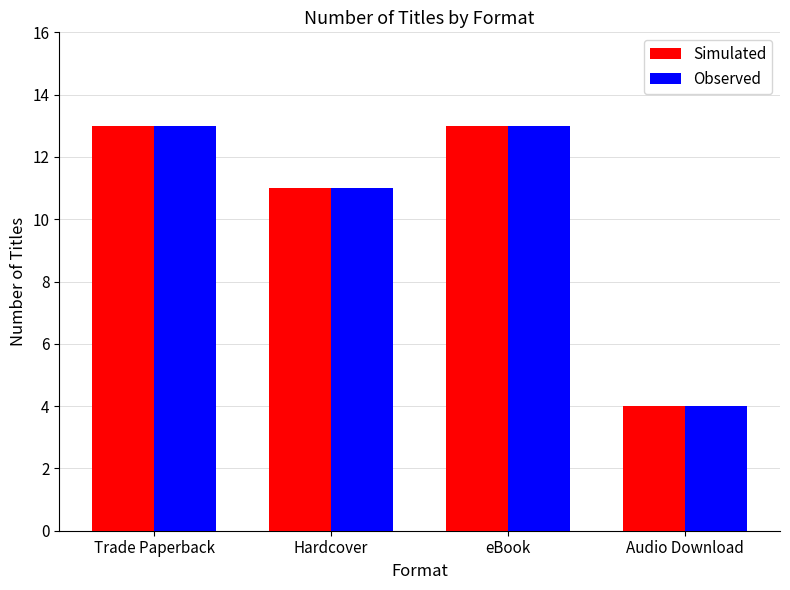

At how many categories does at least one series exceed 9?

3